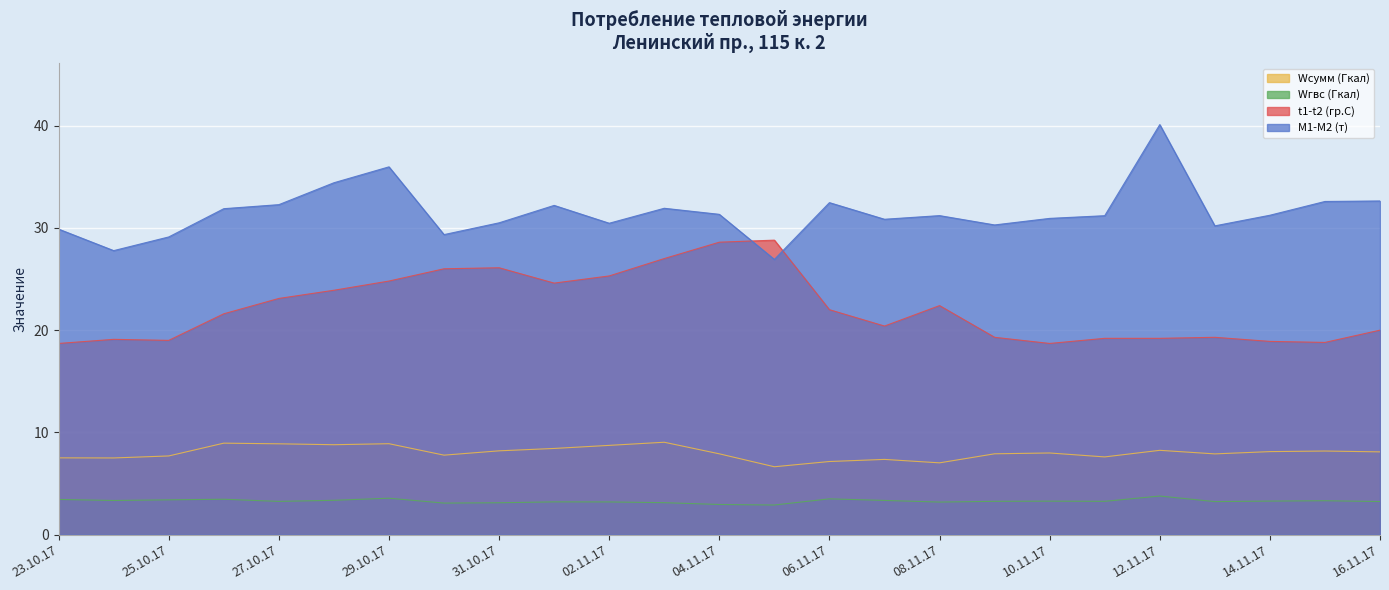

True or false: M1-M2 (т) and Wсумм (Гкал) intersect in this chart.

False